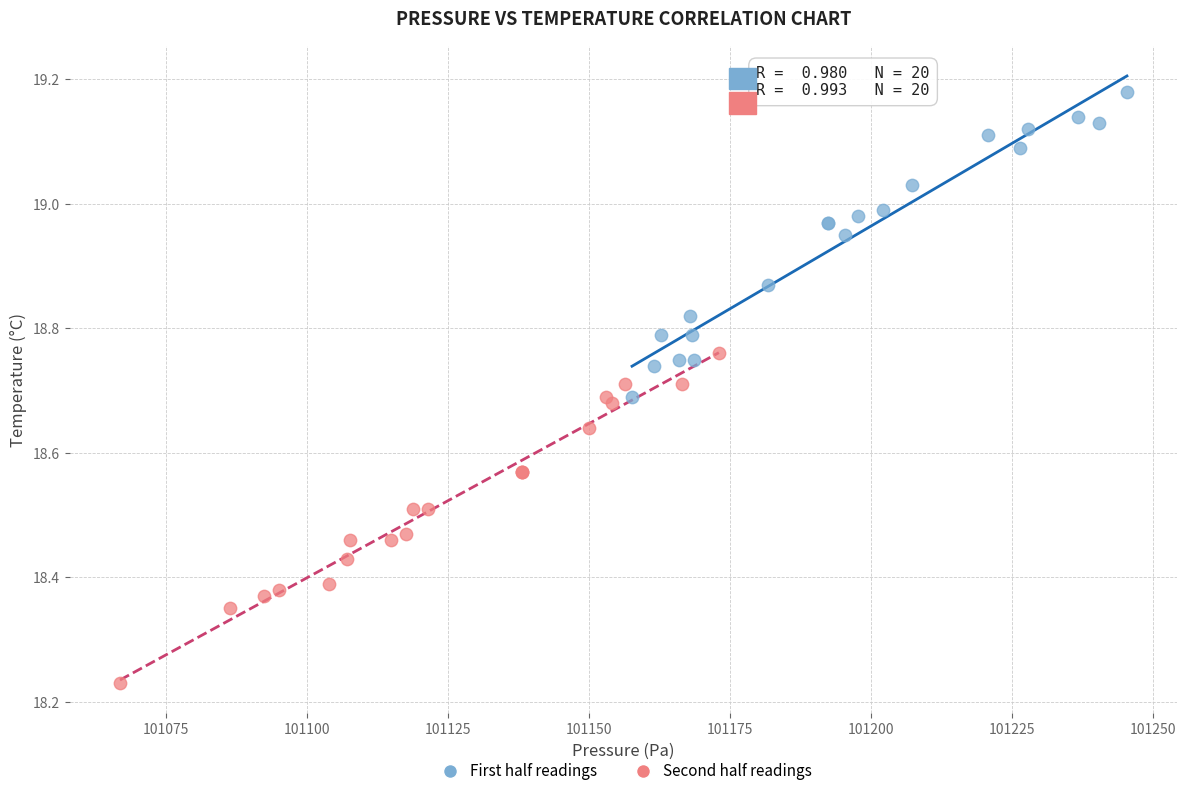

Which series contains the highest Y value?

First half readings